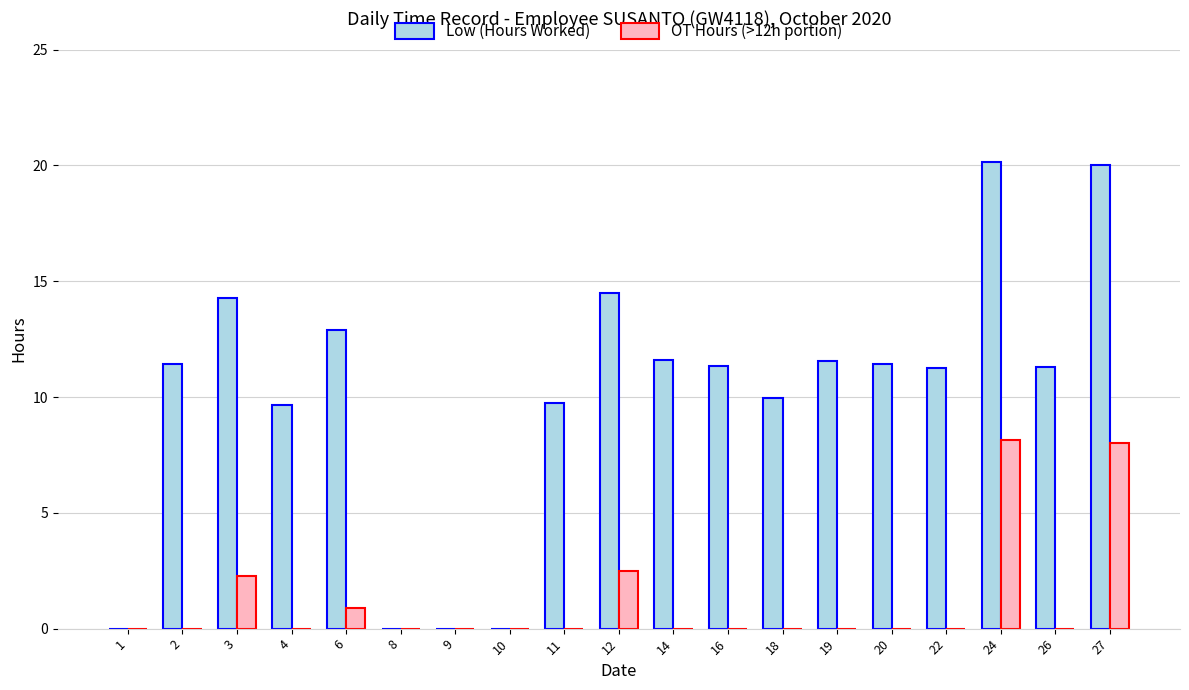

Is it true that Low (Hours Worked) equals -12.4 at 8?

False